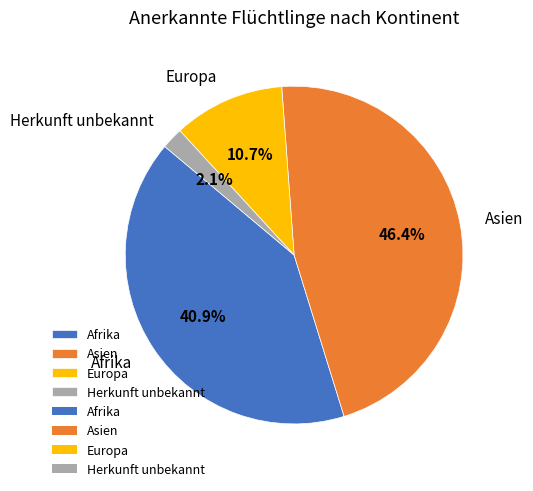

Which has a higher value, Afrika or Herkunft unbekannt?

Afrika